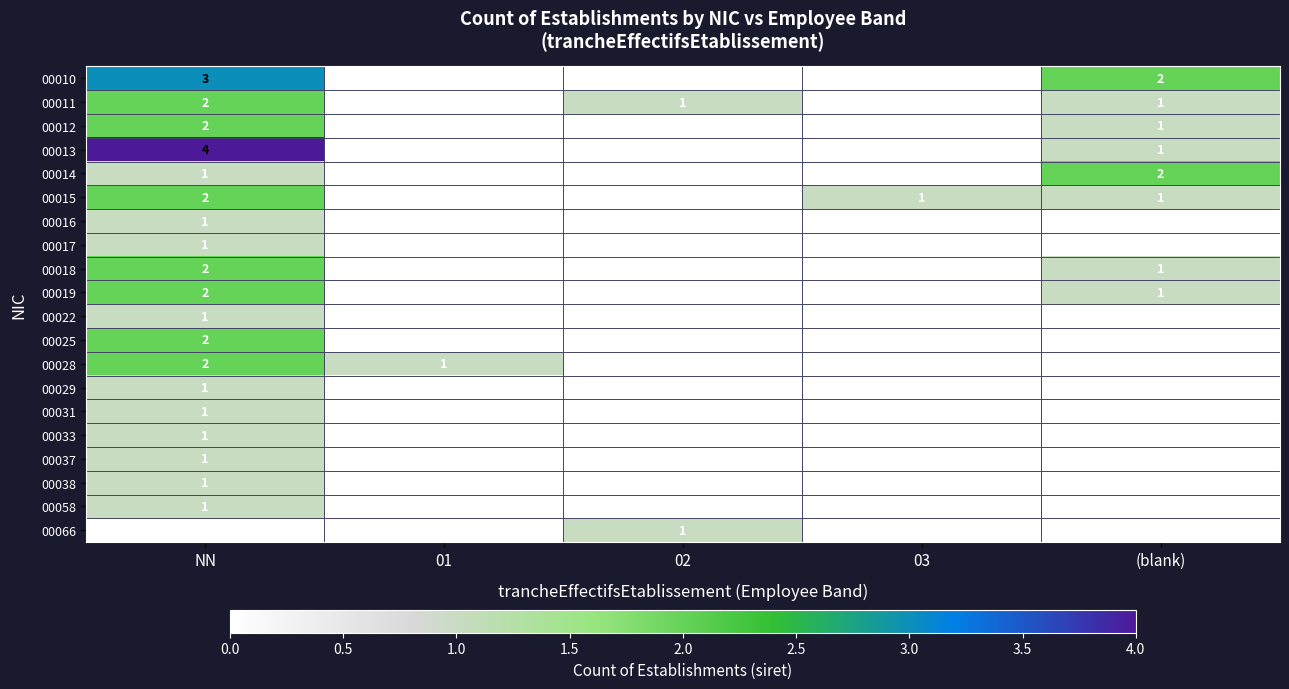

The 00012 series shows -1 at 03. True or false?

False